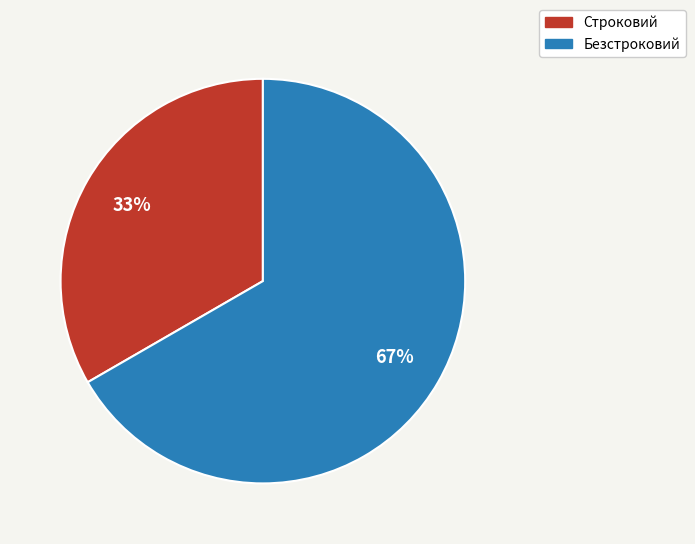

To the nearest percent, what is the average slice percentage?

50%